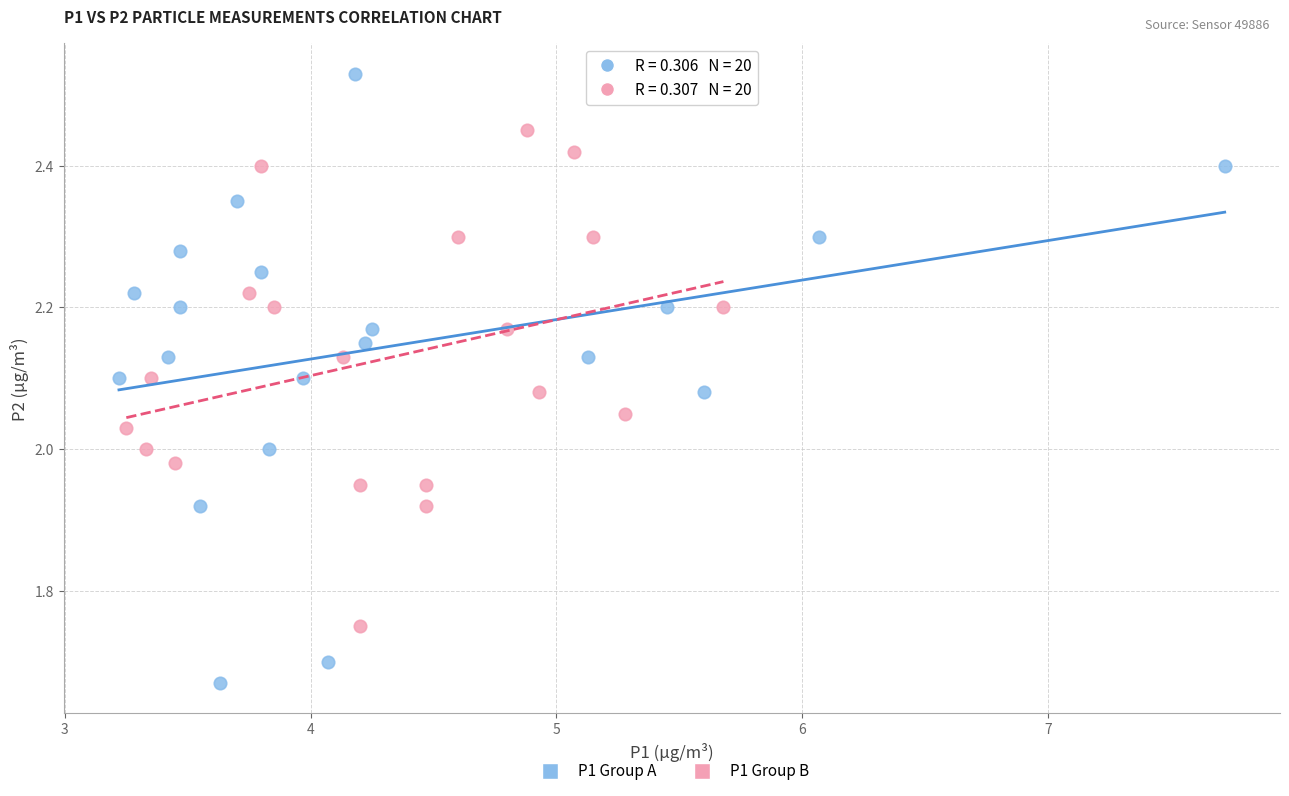

Which series contains the highest Y value?

P1 Group A